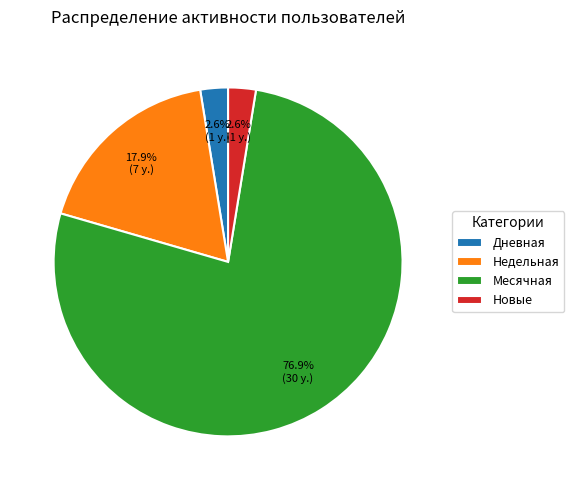

Between Месячная and Дневная, which is larger?

Месячная